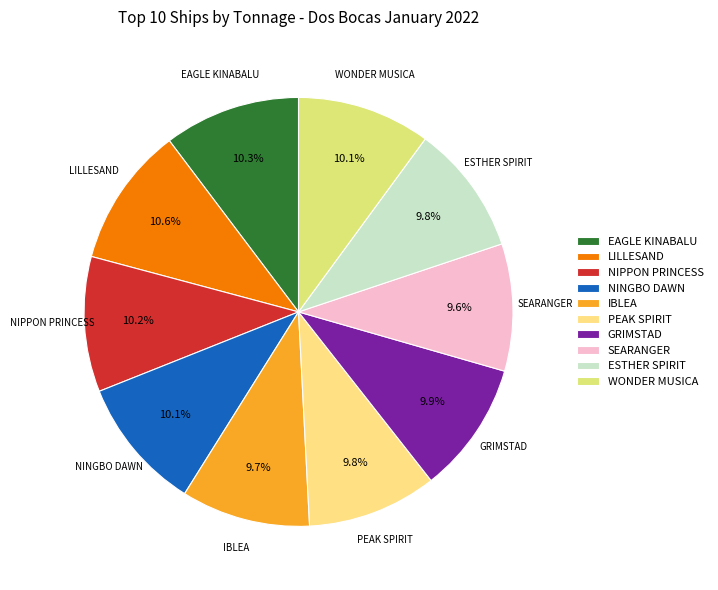

To the nearest percent, what is the average slice percentage?

10%